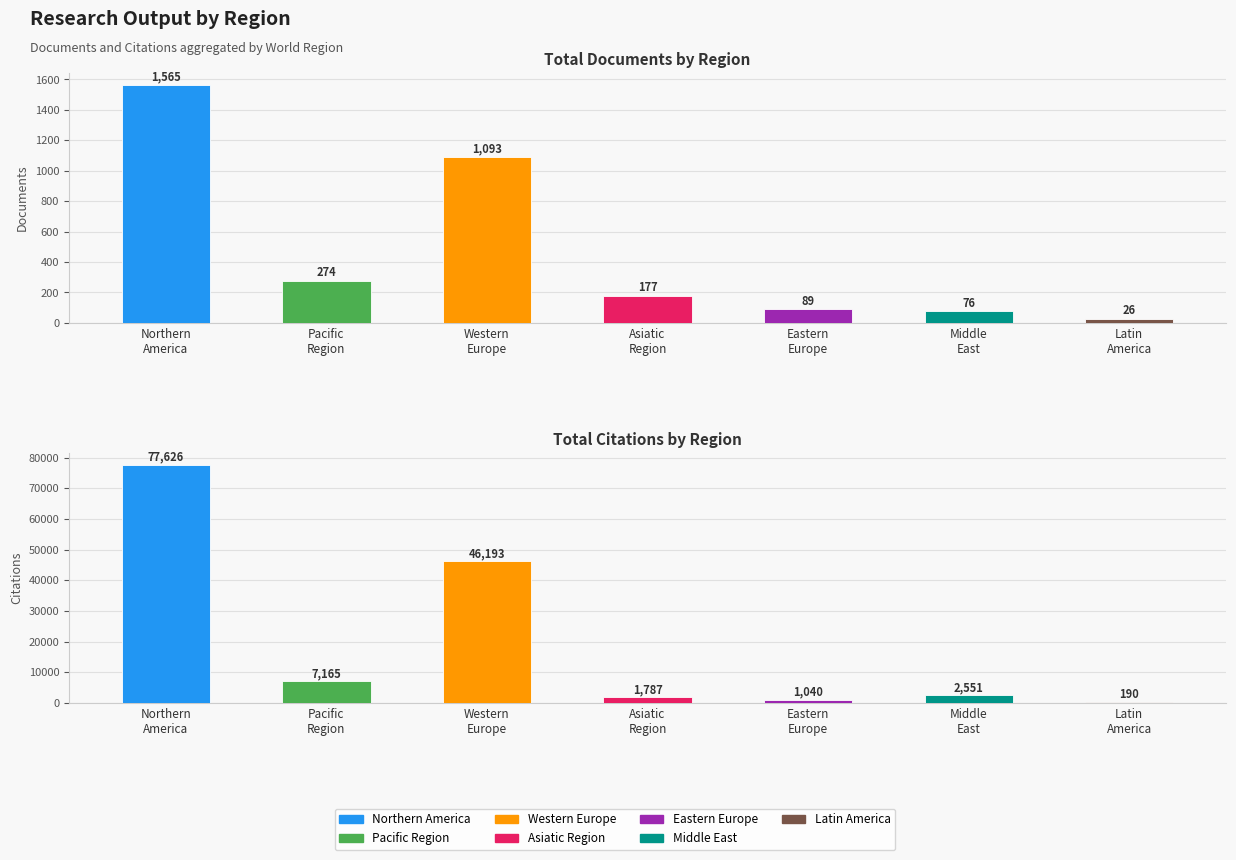

Reading left to right, list all the values displayed in this chart.

Documents: Northern
America=1565	Pacific
Region=274	Western
Europe=1093	Asiatic
Region=177	Eastern
Europe=89	Middle
East=76	Latin
America=26
Citations: Northern
America=77626	Pacific
Region=7165	Western
Europe=46193	Asiatic
Region=1787	Eastern
Europe=1040	Middle
East=2551	Latin
America=190